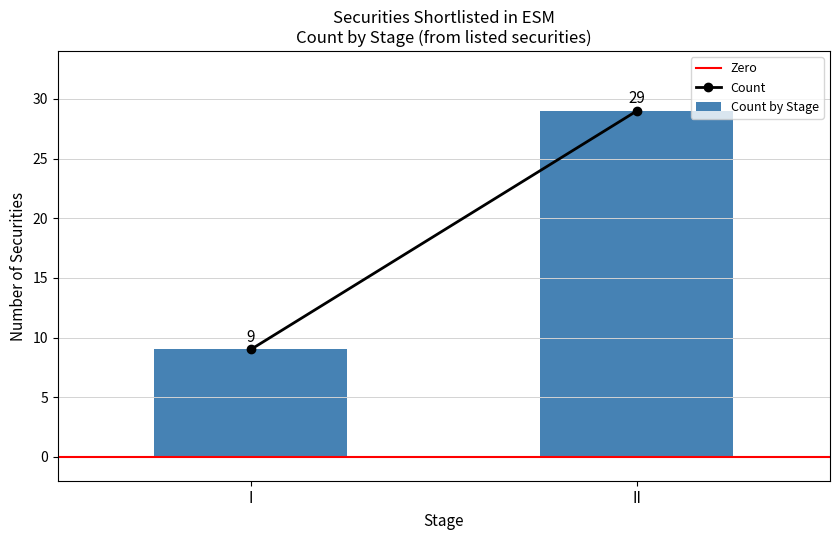

What is the difference between the values at I and II?

20